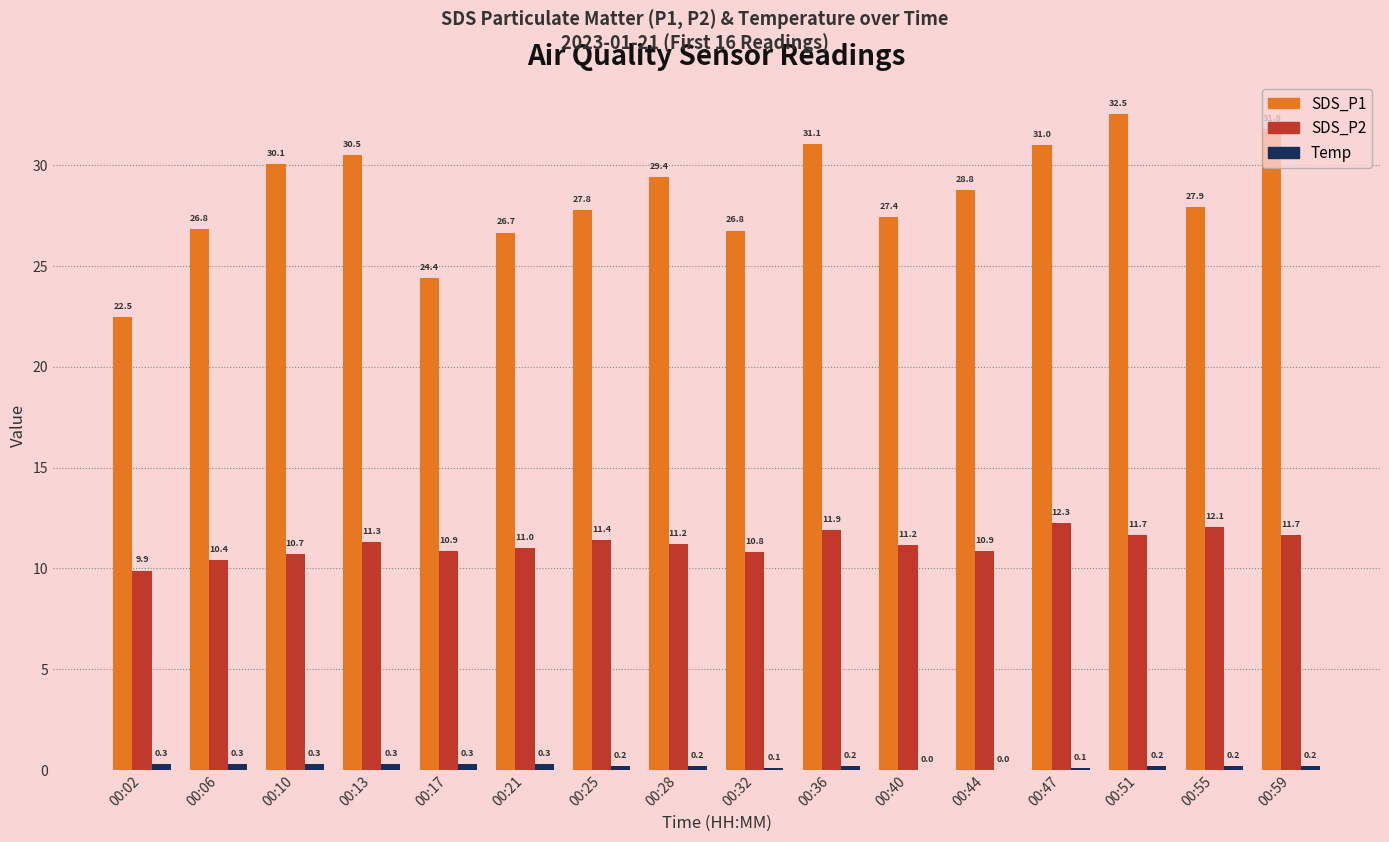

What is the average value of the SDS_P1 series?

28.5